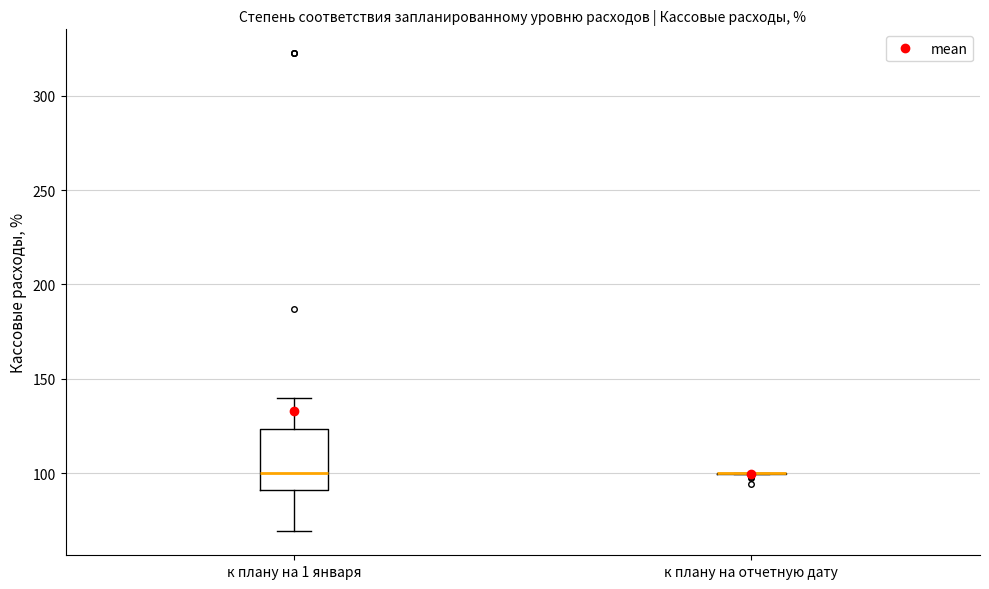

Reading left to right, read every box against the y-axis: the position of its median line, the range the box covers, and the ends of its whiskers. The values are not printed on the chart, so give them approximately, as read against the axis.

к плану на 1 января: median 100, box 90 to 125, whiskers 70 to 140
к плану на отчетную дату: box collapsed to a line at 100, whiskers 100 to 100